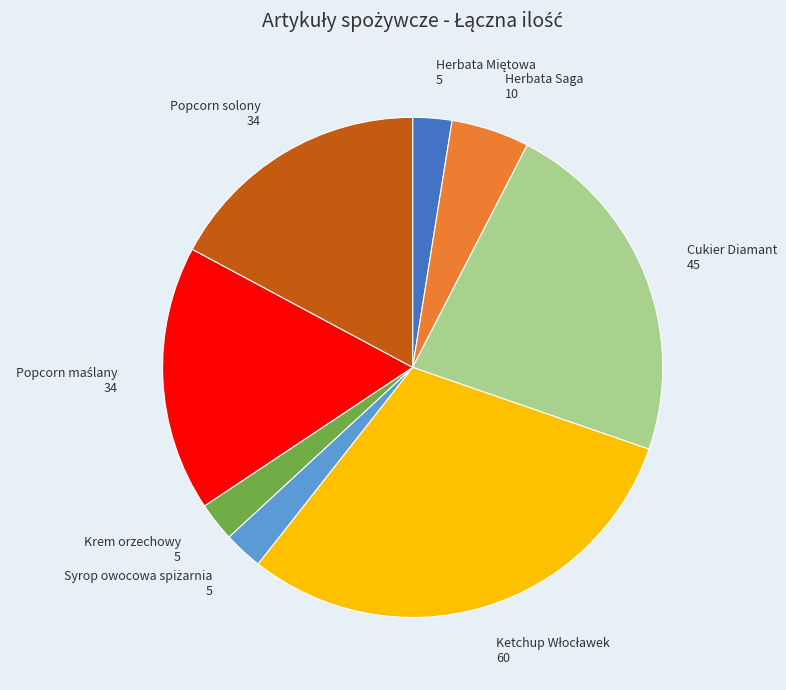

Does Herbata Saga represent more than half of the total?

No